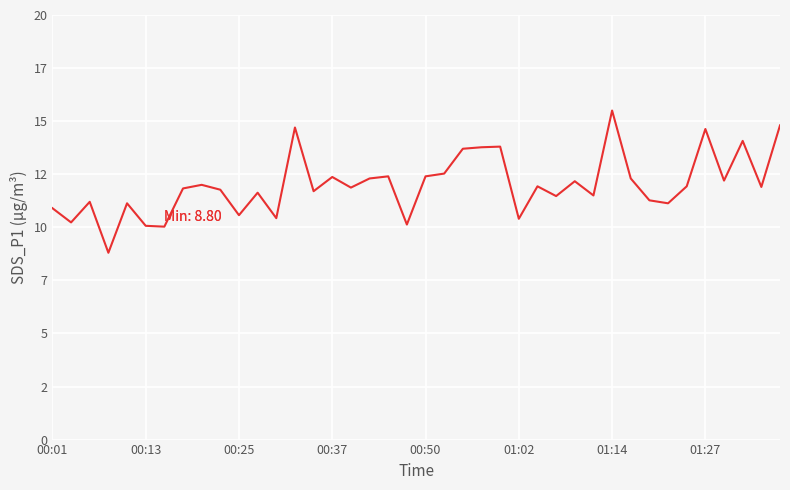

What is the smallest value displayed?

8.8